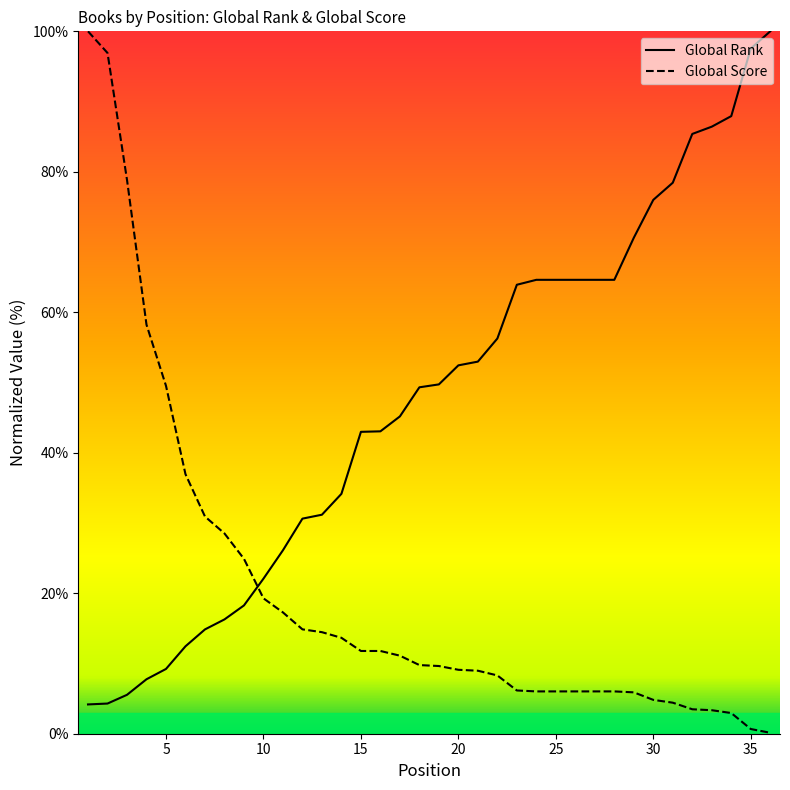

How many distinct data groups are displayed?

2